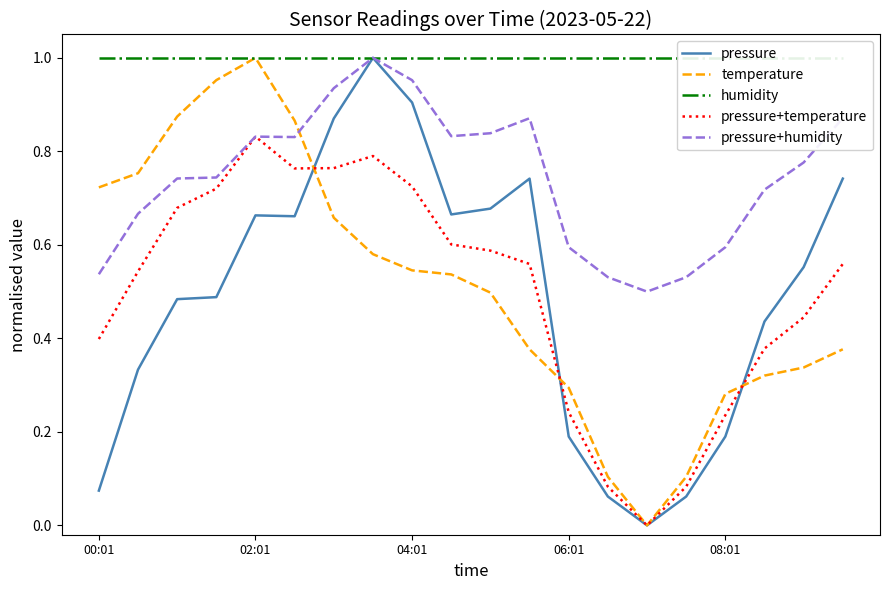

Which series has the largest total across all categories?

humidity